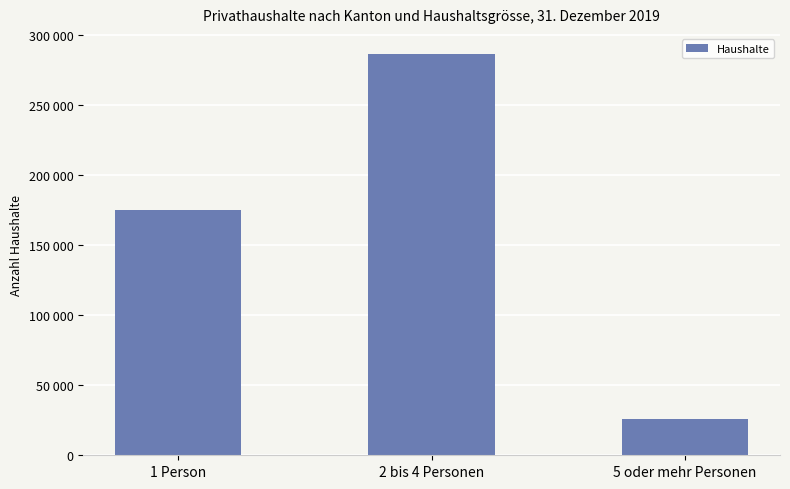

List the labels in order of value, largest first.

2 bis 4 Personen, 1 Person, 5 oder mehr Personen